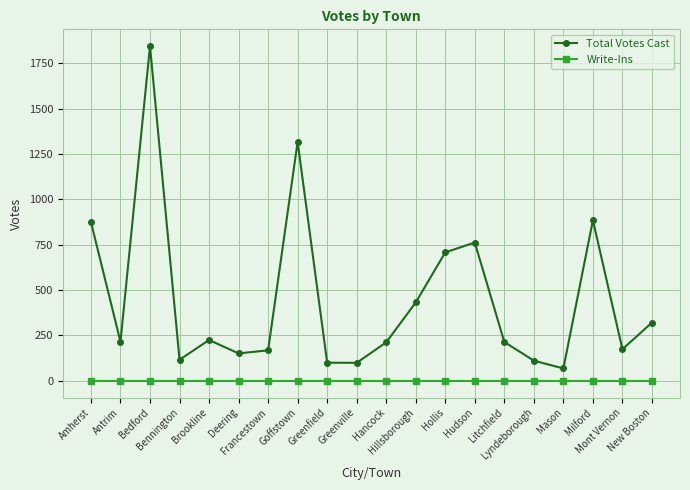

True or false: Total Votes Cast and Write-Ins cross at least once.

False